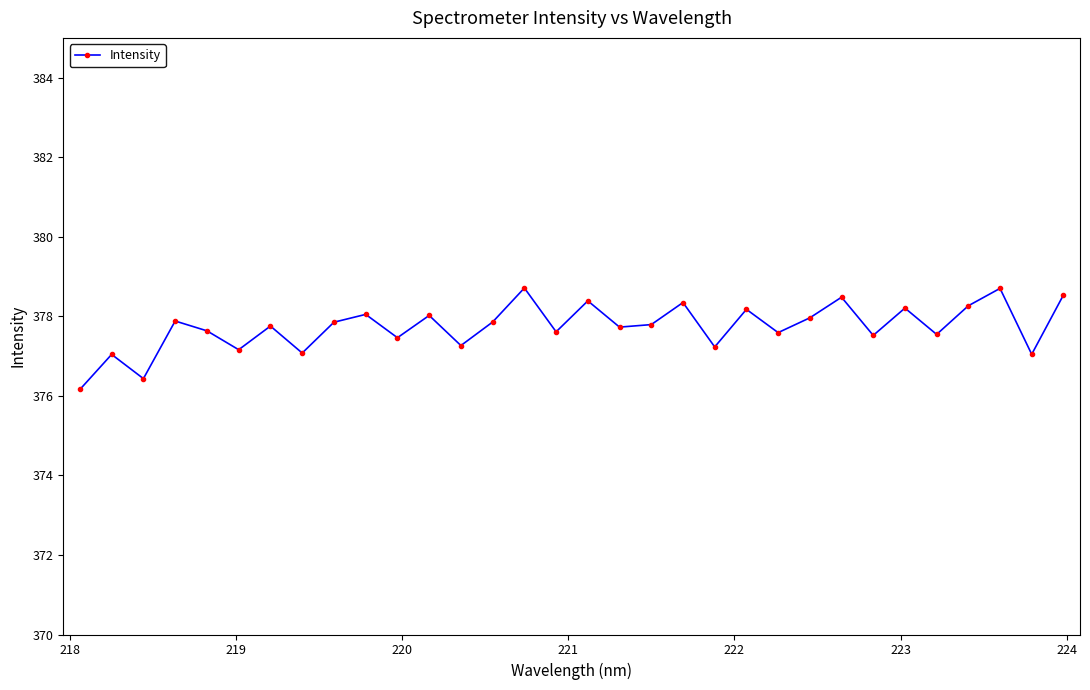

What is the value of the 12th point from the left?

378.0